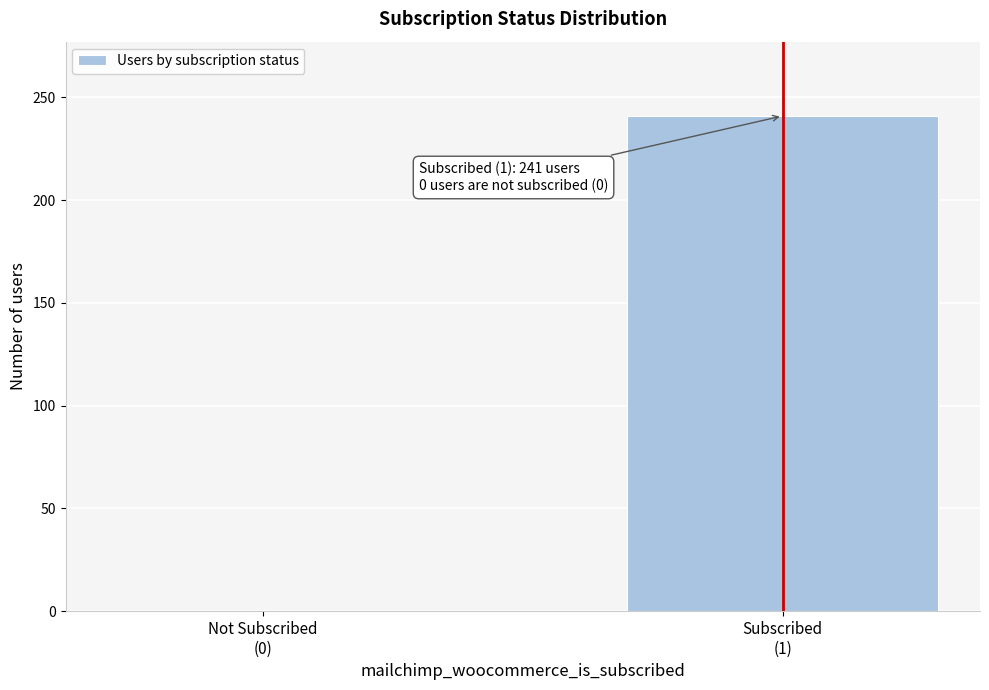

What is the sum of all values?

241